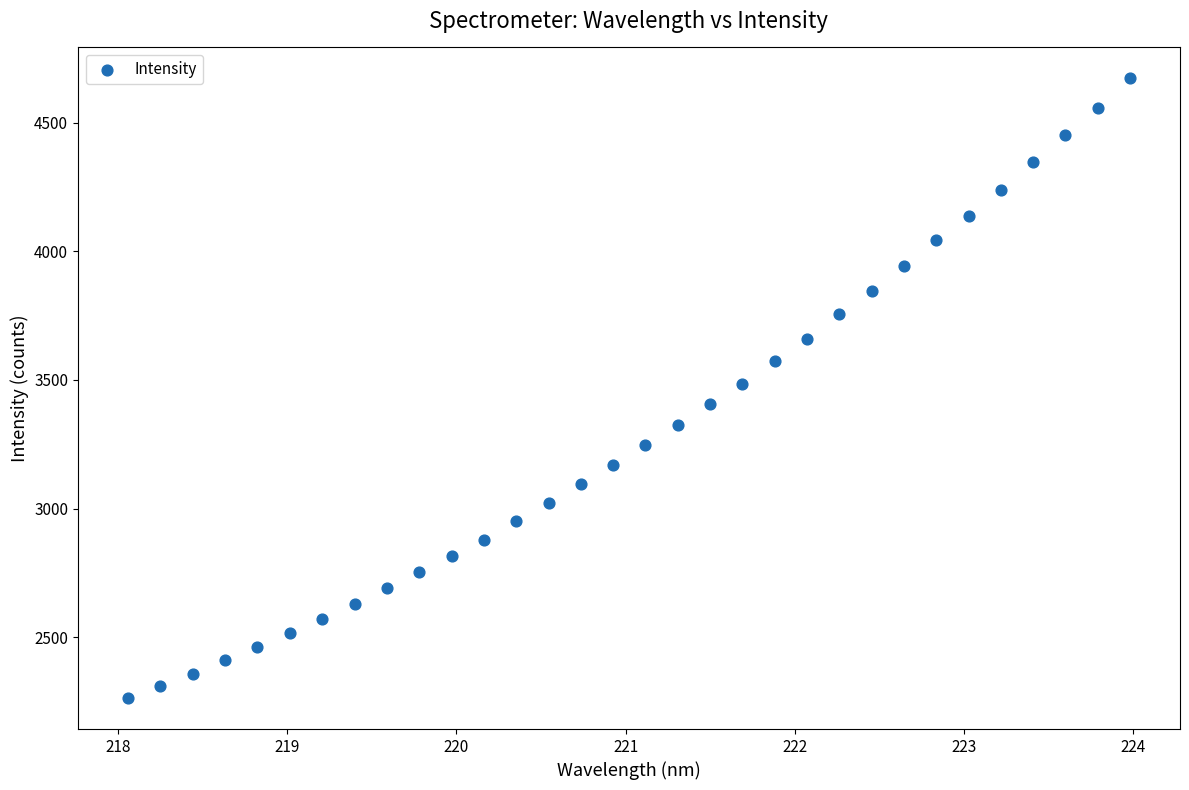

What is the range of X values (max minus min)?

5.9